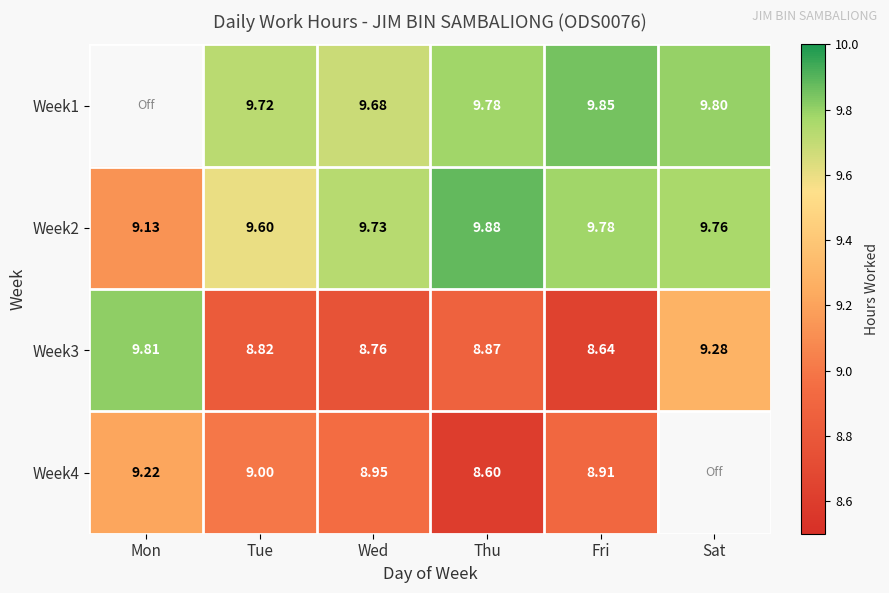

The Week2 series shows 9.8 at Sat. True or false?

True